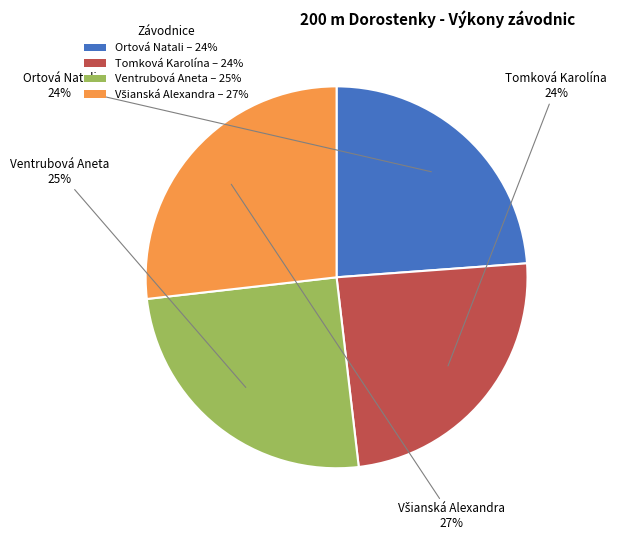

Which has a higher value, Ventrubová Aneta – 25% or Tomková Karolína – 24%?

Ventrubová Aneta – 25%